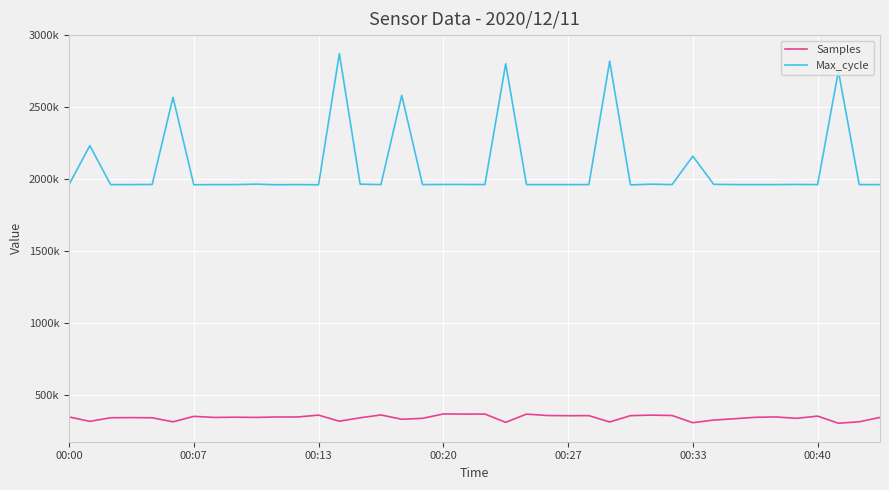

At how many categories does at least one series exceed 1690453?

40